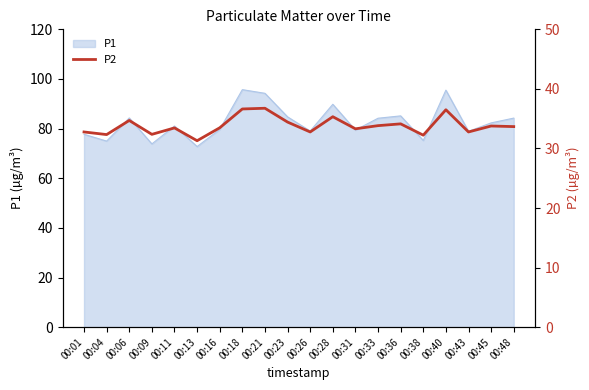

What is the difference between the second highest and second lowest values?

4.4